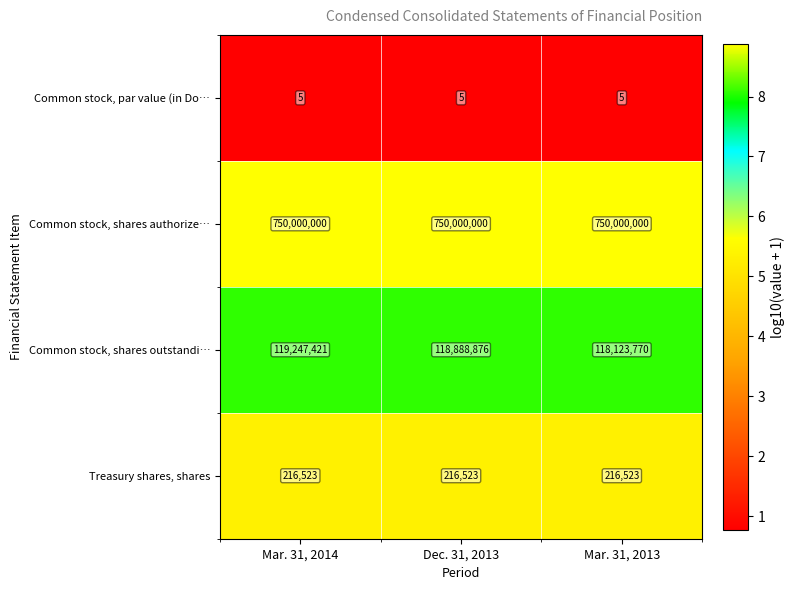

Is it true that Common stock, shares outstandi… equals 118888876 at Dec. 31, 2013?

True